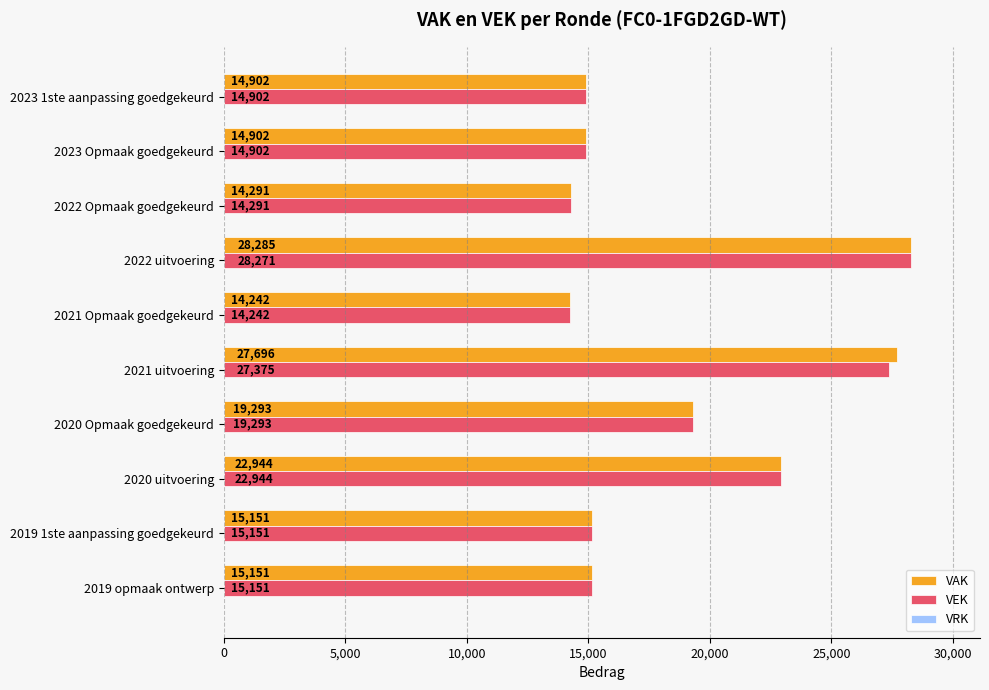

True or false: VAK has a value of 9272 at 2020 uitvoering.

False